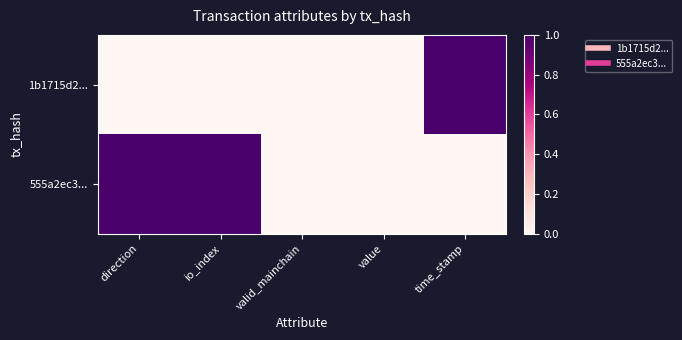

Between direction and io_index, which is larger?

direction